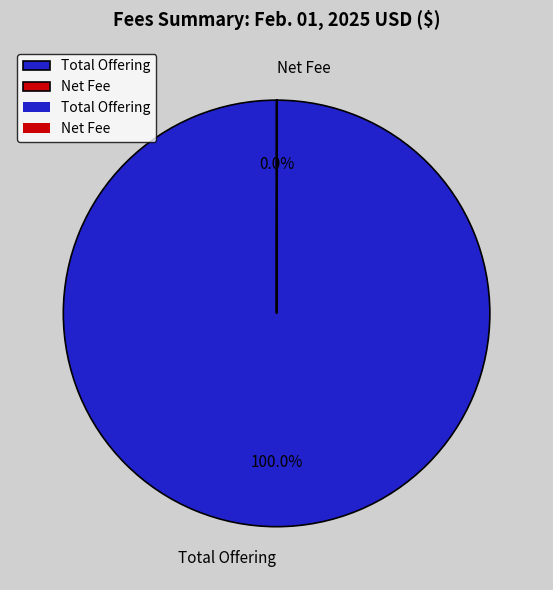

Is Total Offering the majority of the pie?

Yes